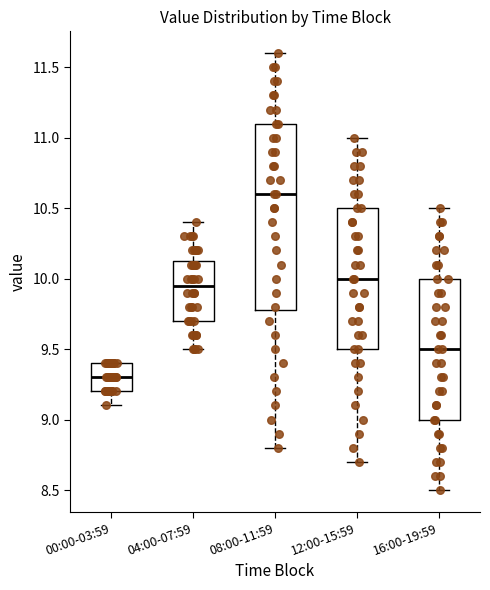

Reading left to right, read every box against the y-axis: the position of its median line, the range the box covers, and the ends of its whiskers. The values are not printed on the chart, so give them approximately, as read against the axis.

00:00-03:59: median 9.30, box 9.20 to 9.40, whiskers 9.10 to 9.40
04:00-07:59: median 9.95, box 9.70 to 10.15, whiskers 9.50 to 10.40
08:00-11:59: median 10.60, box 9.80 to 11.10, whiskers 8.80 to 11.60
12:00-15:59: median 10.00, box 9.50 to 10.50, whiskers 8.70 to 11.00
16:00-19:59: median 9.50, box 9.00 to 10.00, whiskers 8.50 to 10.50